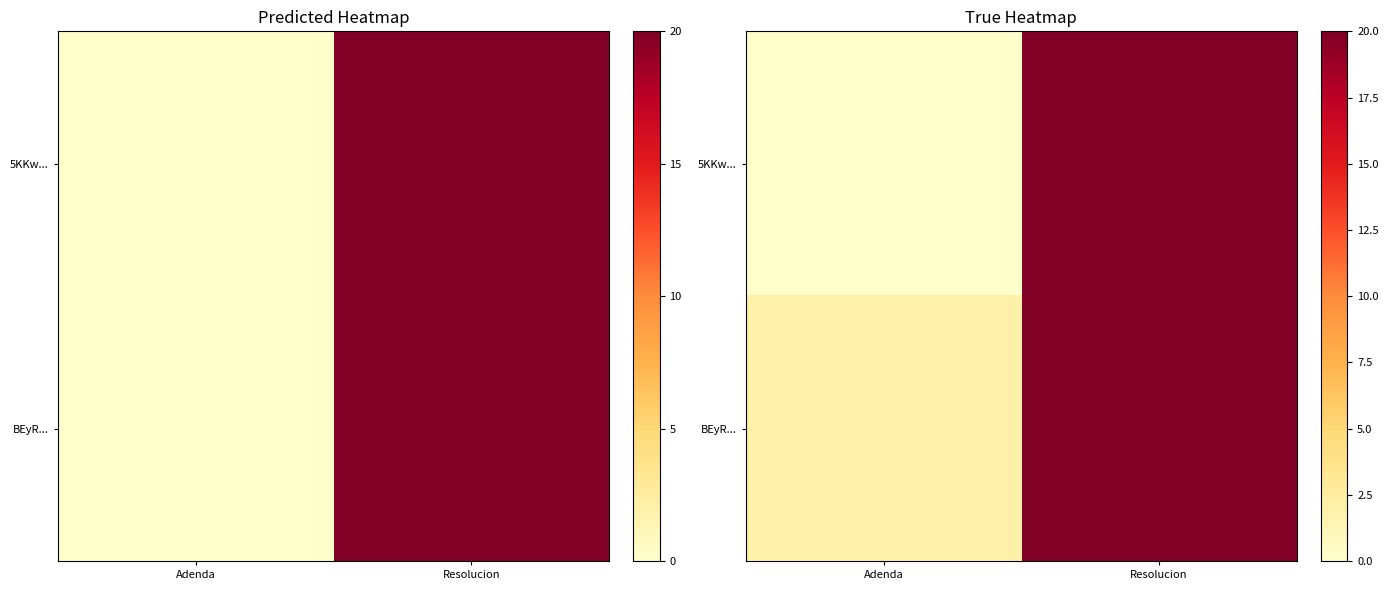

The BEyR... series shows 2 at Adenda. True or false?

True